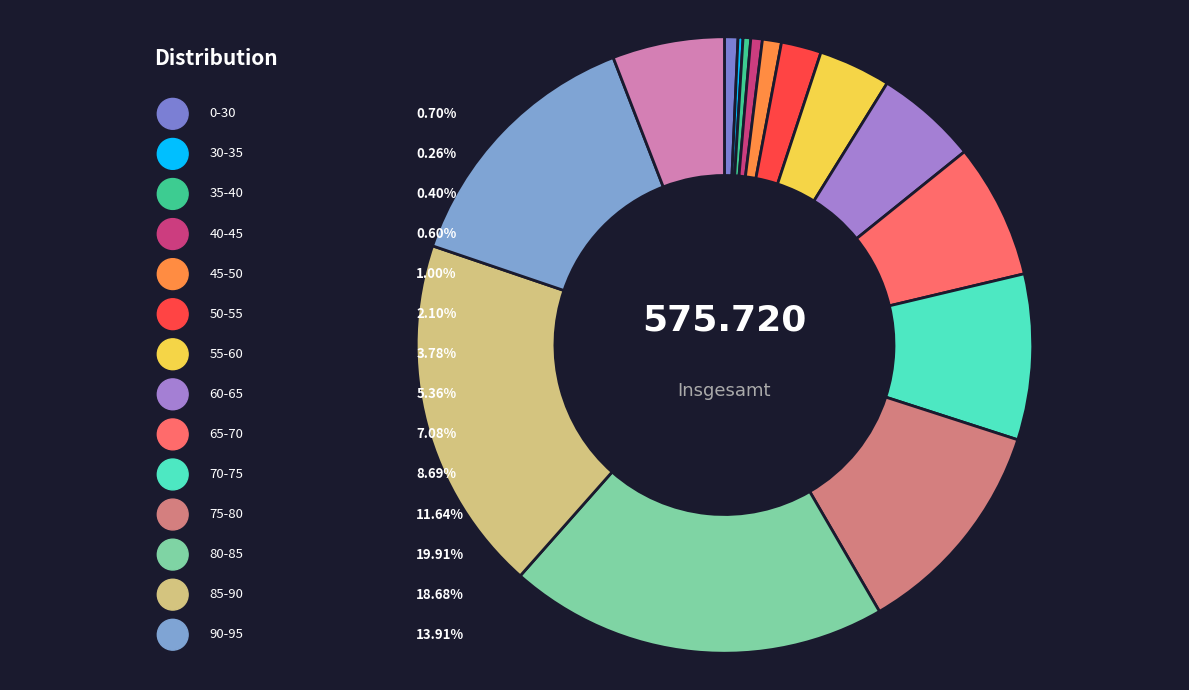

To the nearest percent, what is the difference between the largest and smallest slice percentages?

20%